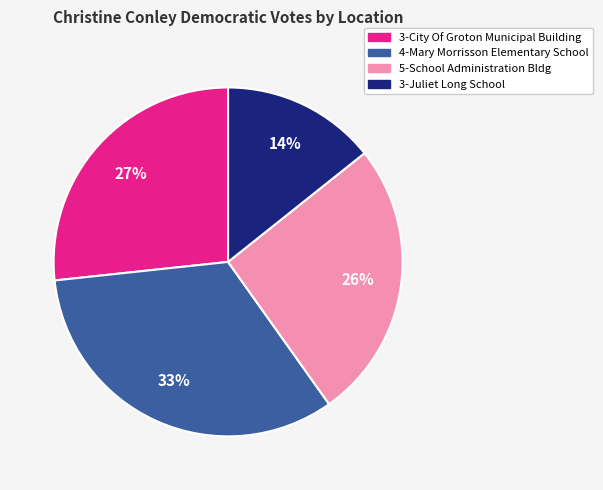

Which category has the smallest portion of the pie?

3-Juliet Long School